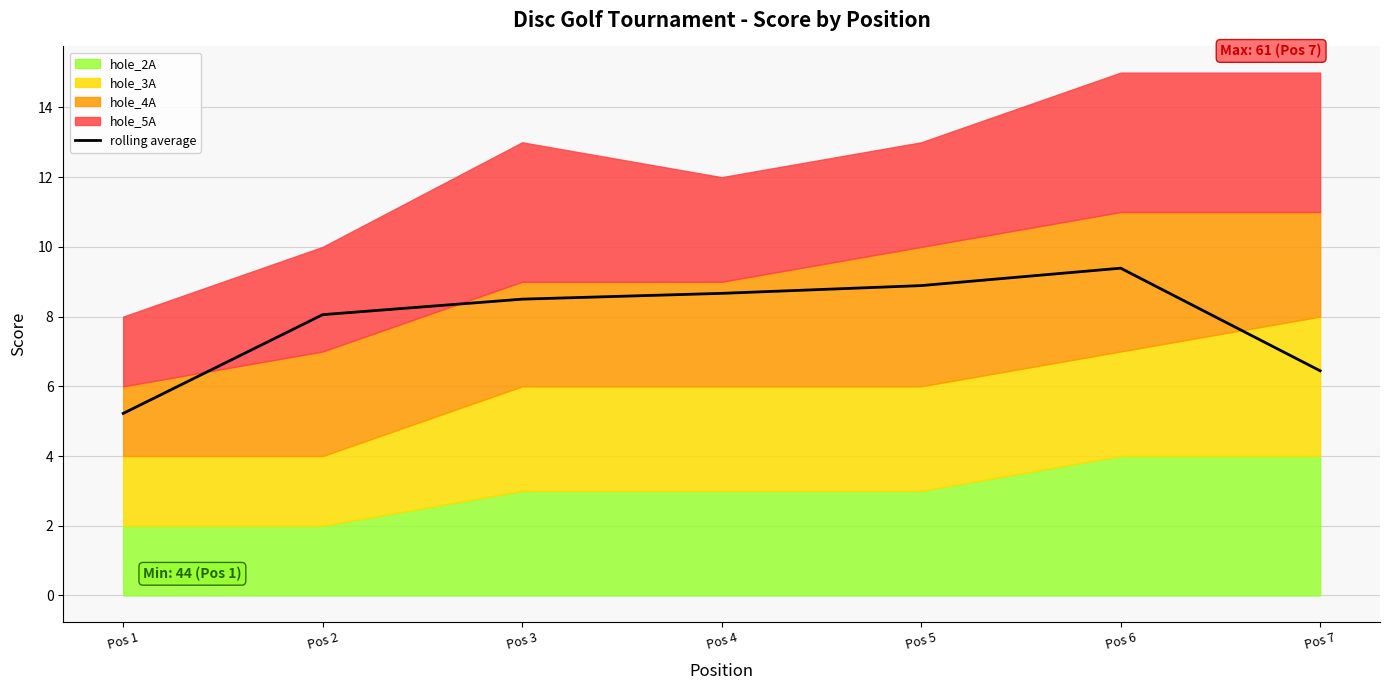

What is the average value?

7.9